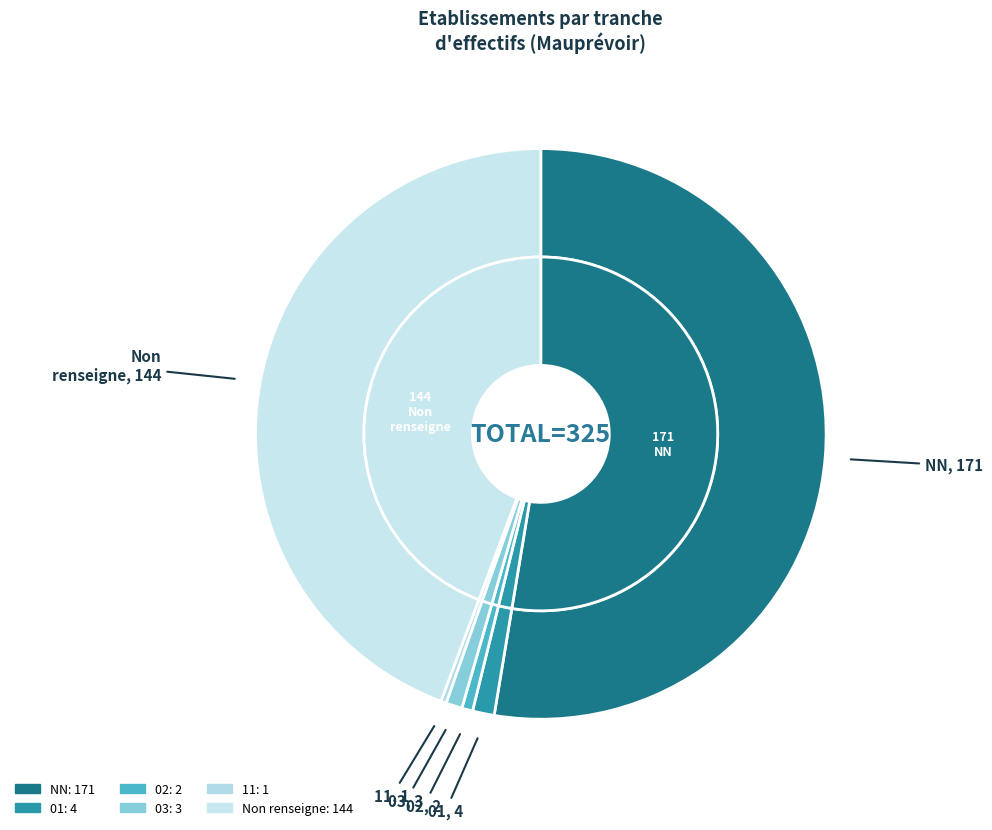

What is the largest slice in the pie chart?

NN